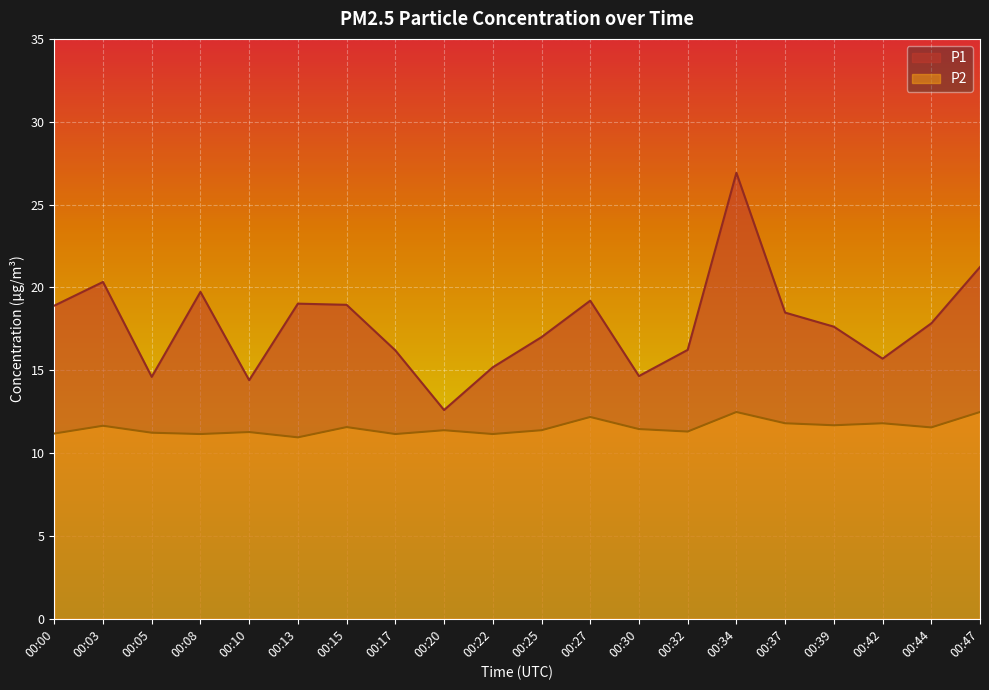

True or false: P2 and P1 cross at least once.

False